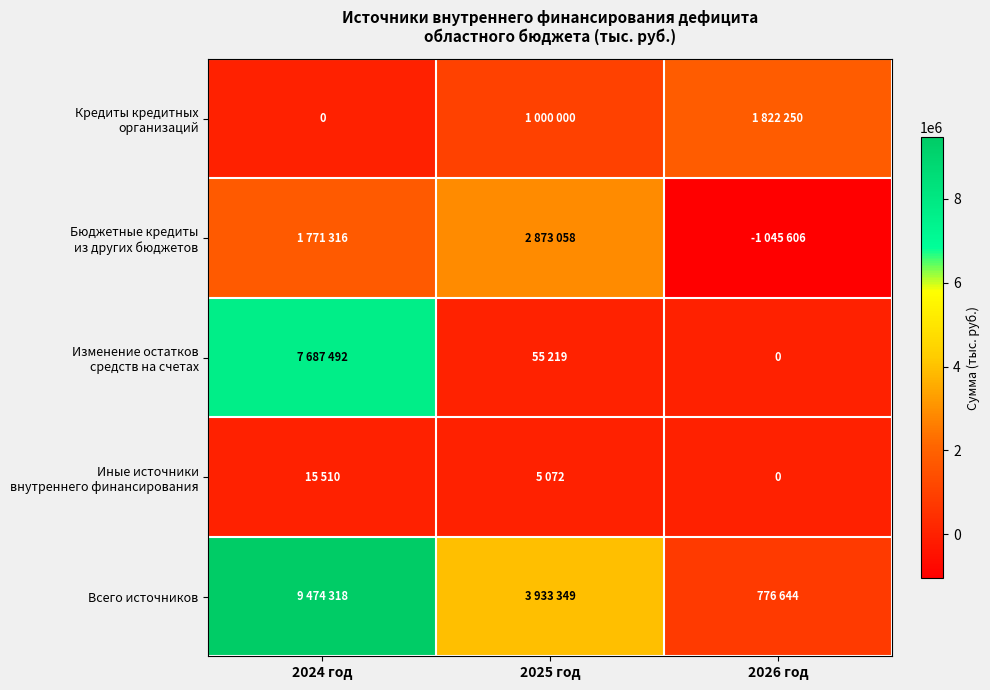

True or false: Кредиты кредитных организаций has a value of -564599.1 at 2024 год.

False